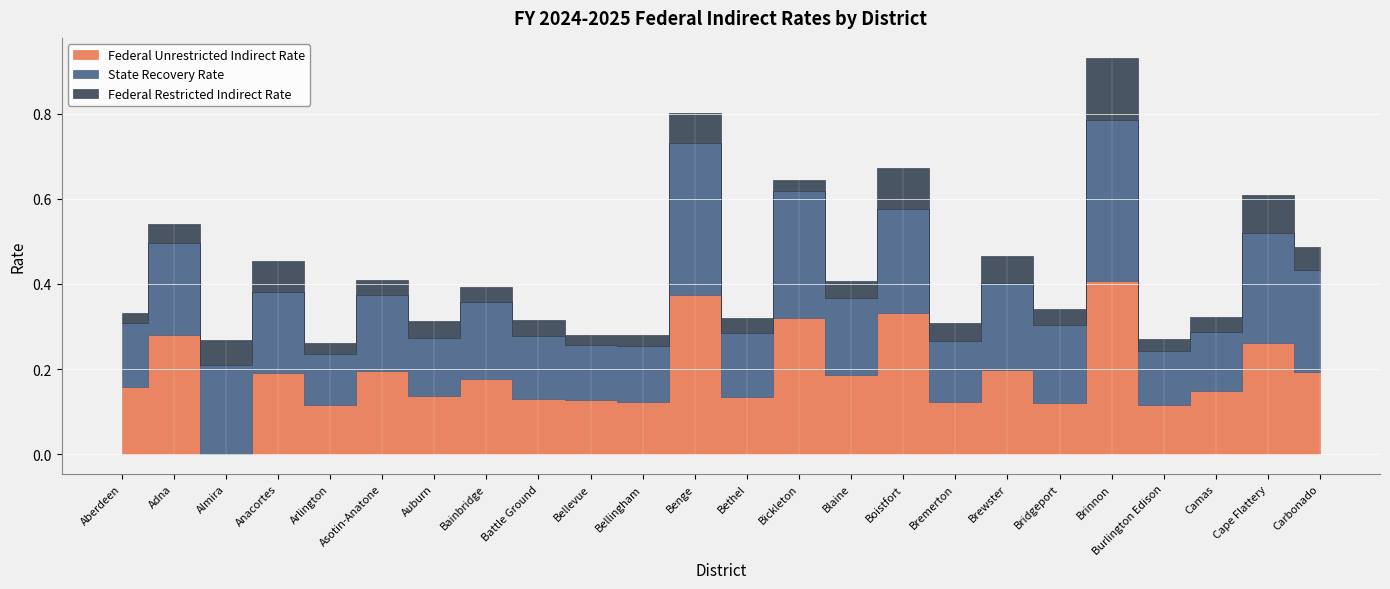

Is the value of Federal Restricted Indirect Rate at Bremerton greater than the value of State Recovery Rate at Burlington Edison?

No